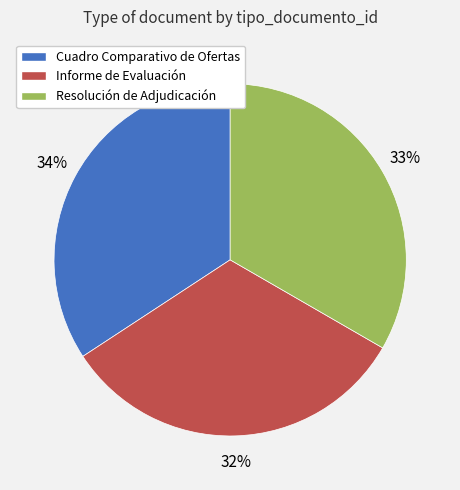

What percentage is the Cuadro Comparativo de Ofertas slice, to the nearest percent?

34%